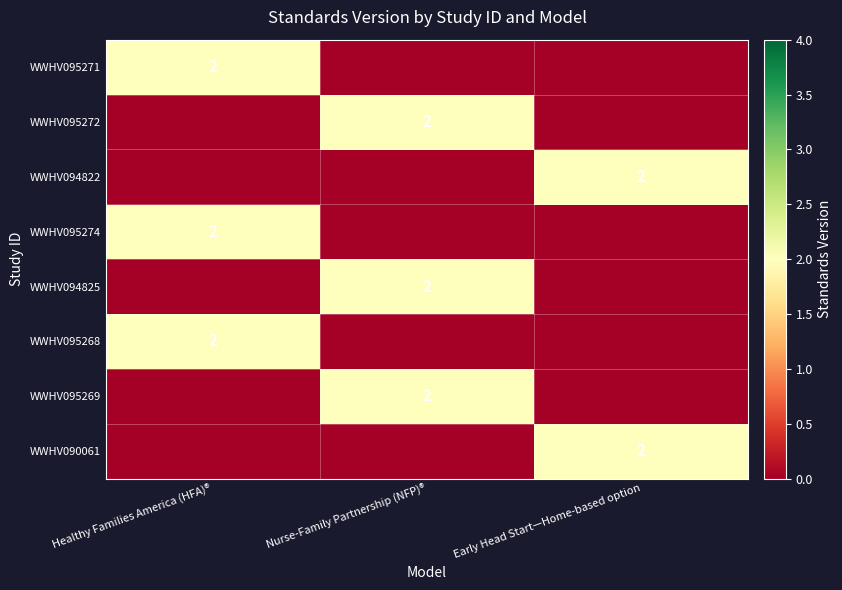

What is the spread (max minus min) of values at Healthy Families America (HFA)®?

2